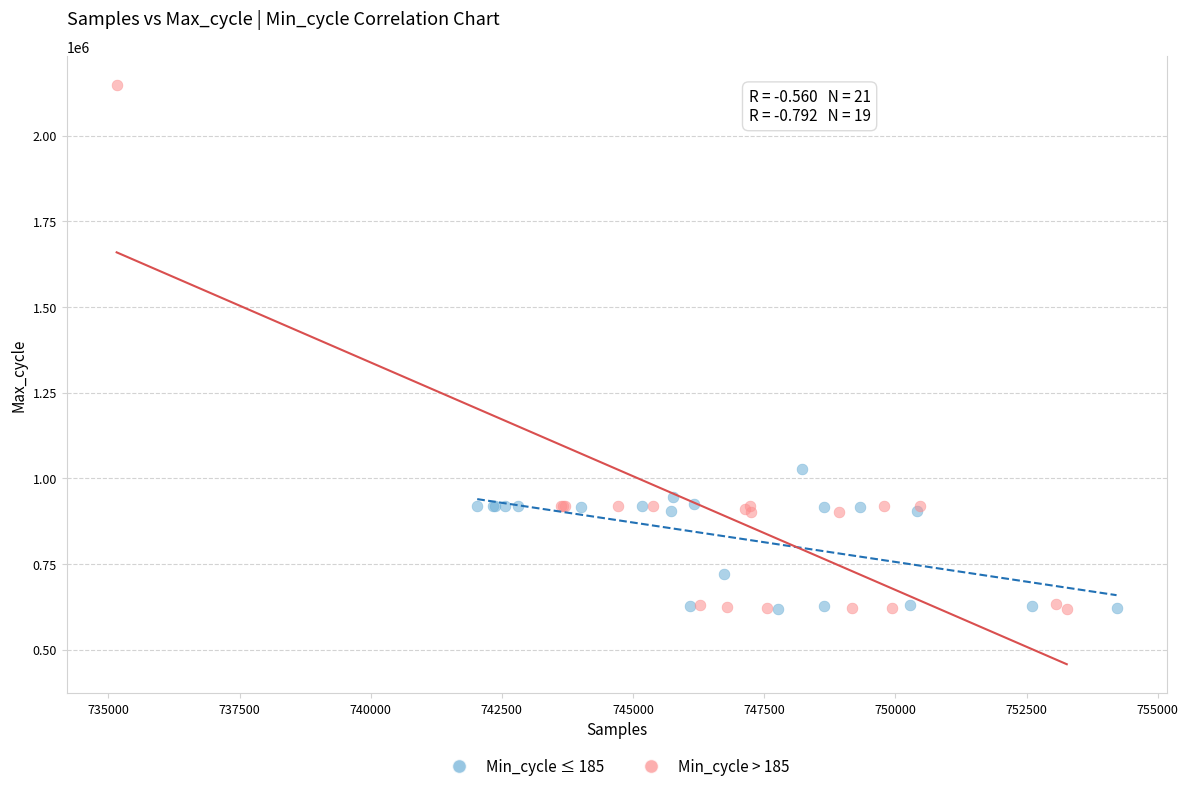

Which series reaches the maximum Y coordinate?

Min_cycle > 185